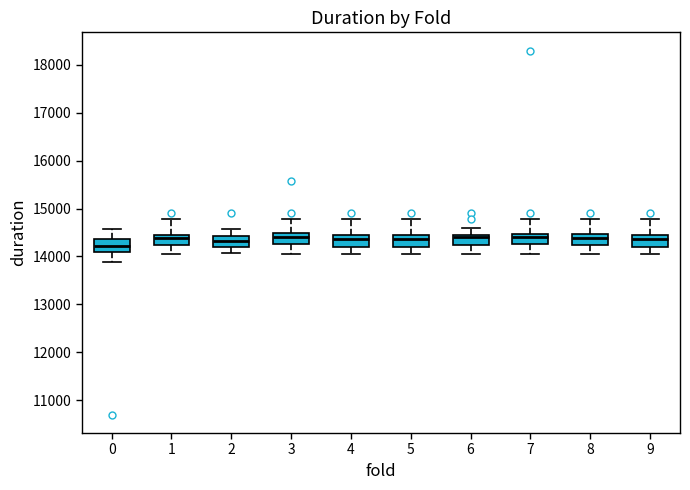

Reading left to right, transcribe this box plot: for each box, give where its median line is, the range the box spans, and where its two whiskers end, as read against the y-axis. The values are not printed on the chart, so give them approximately, as read against the axis.

0: median 14200, box 14100 to 14400, whiskers 13900 to 14600
1: median 14400, box 14200 to 14500, whiskers 14100 to 14800
2: median 14300, box 14200 to 14400, whiskers 14100 to 14600
3: median 14400, box 14300 to 14500, whiskers 14100 to 14800
4: median 14400 (inside the box), box 14200 to 14400, whiskers 14100 to 14800
5: median 14400, box 14200 to 14500, whiskers 14100 to 14800
6: median 14400, box 14200 to 14500, whiskers 14100 to 14600
7: median 14400, box 14300 to 14500, whiskers 14100 to 14800
8: median 14400, box 14200 to 14500, whiskers 14100 to 14800
9: median 14400, box 14200 to 14500, whiskers 14100 to 14800